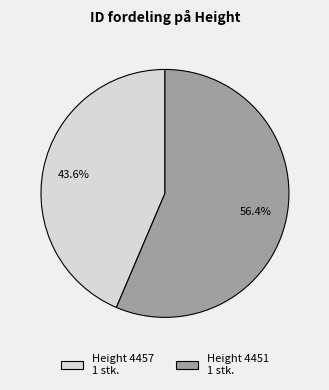

What is the largest slice in the pie chart?

Height 4451 1 stk.